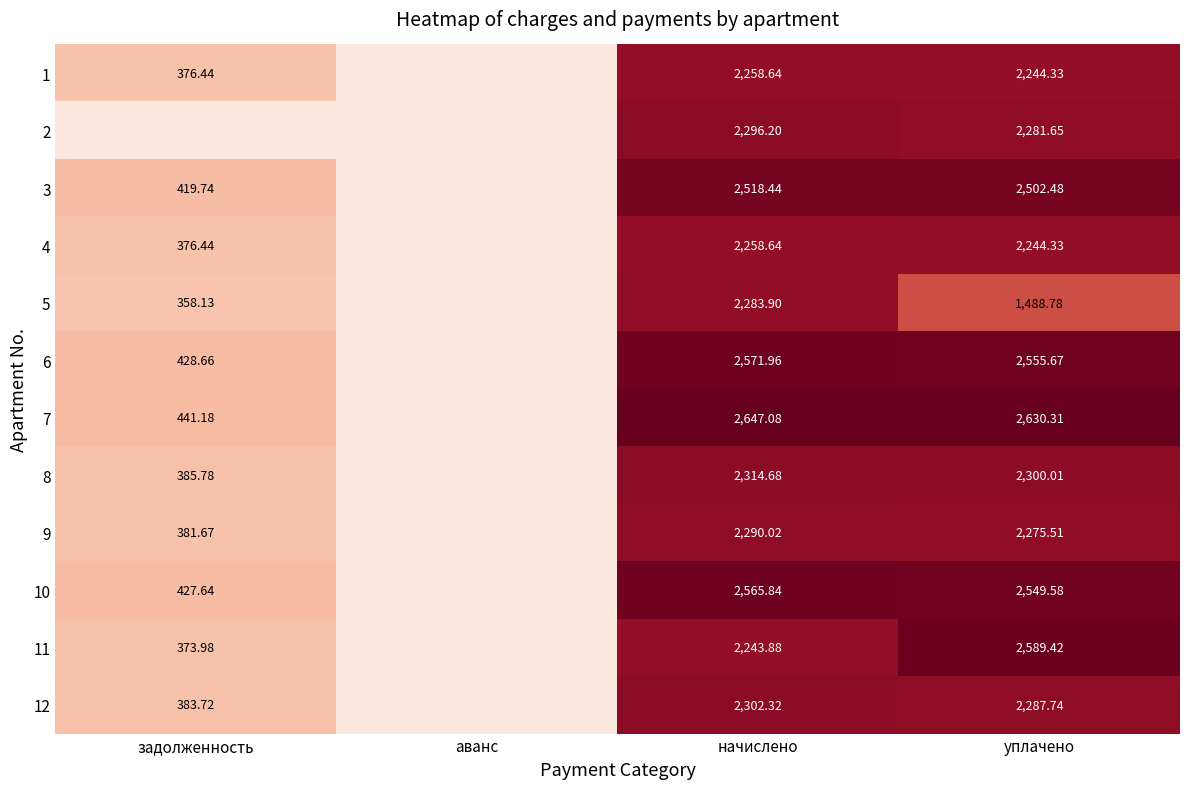

At how many categories does at least one series exceed 836?

2